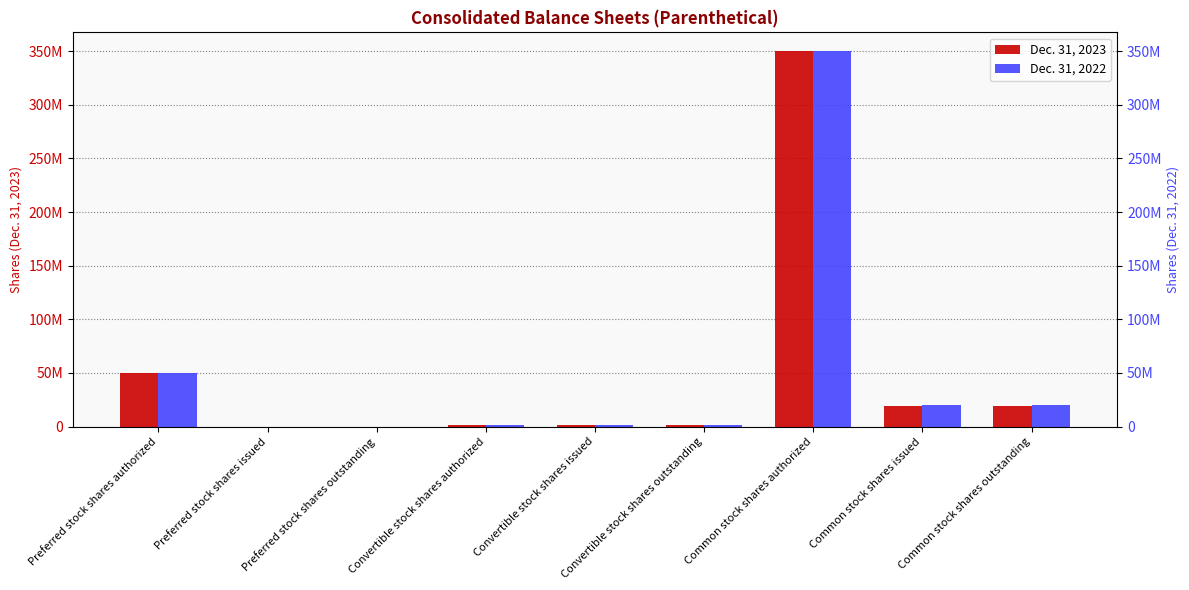

What position from the right is Convertible stock shares outstanding?

4